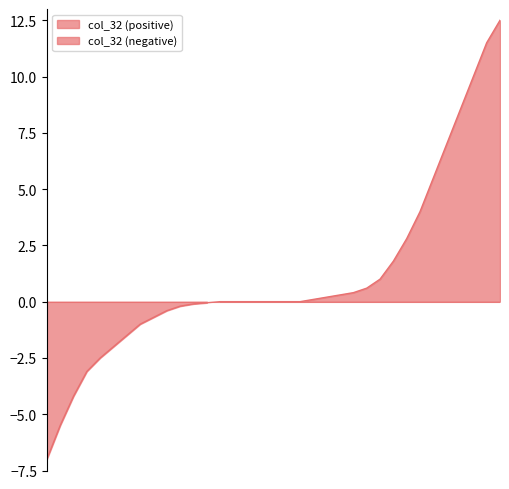

How many data points does each series have?

35